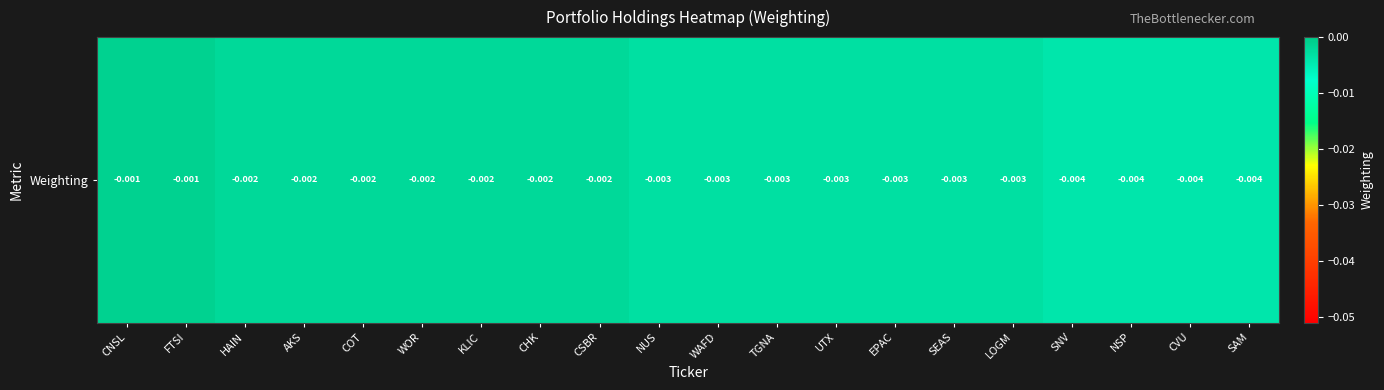

Is it true that the value at CNSL is -0.0?

True